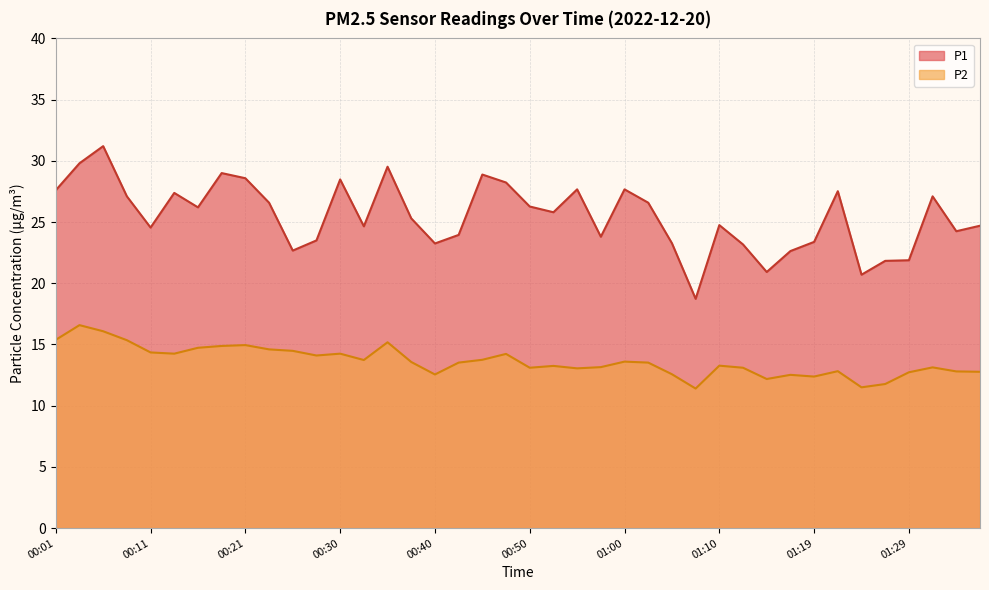

What is the average value of the P2 series?

13.6